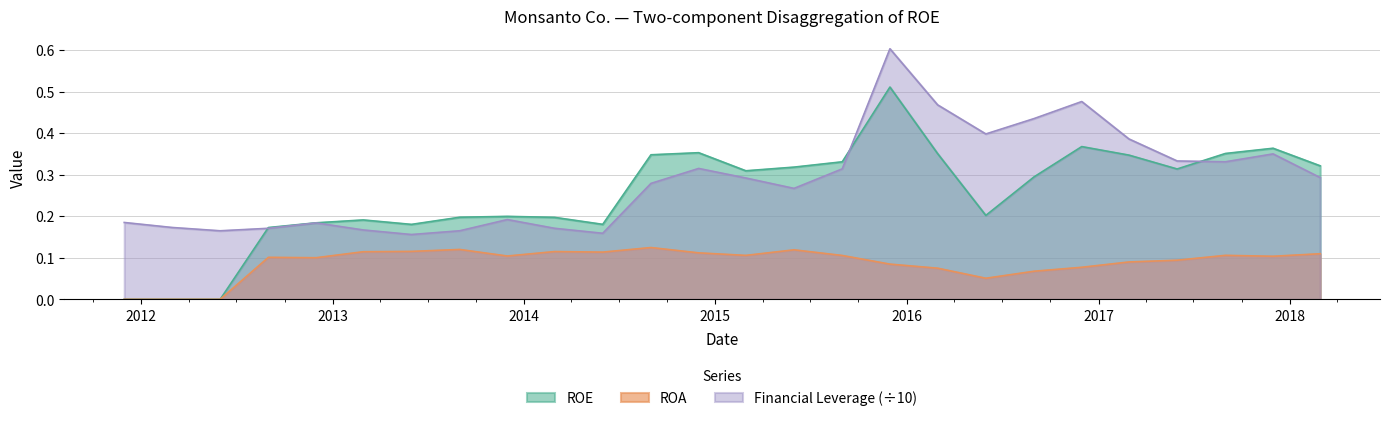

Between 2017-11-30 and 2014-11-30, which is larger?

2017-11-30